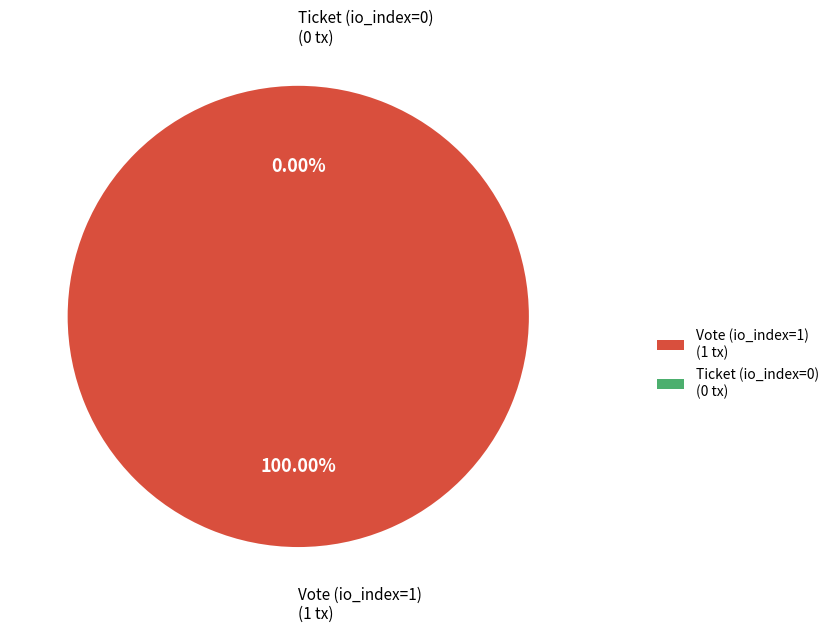

Combined, do Ticket (io_index=0) and Vote (io_index=1) account for over 50%?

Yes